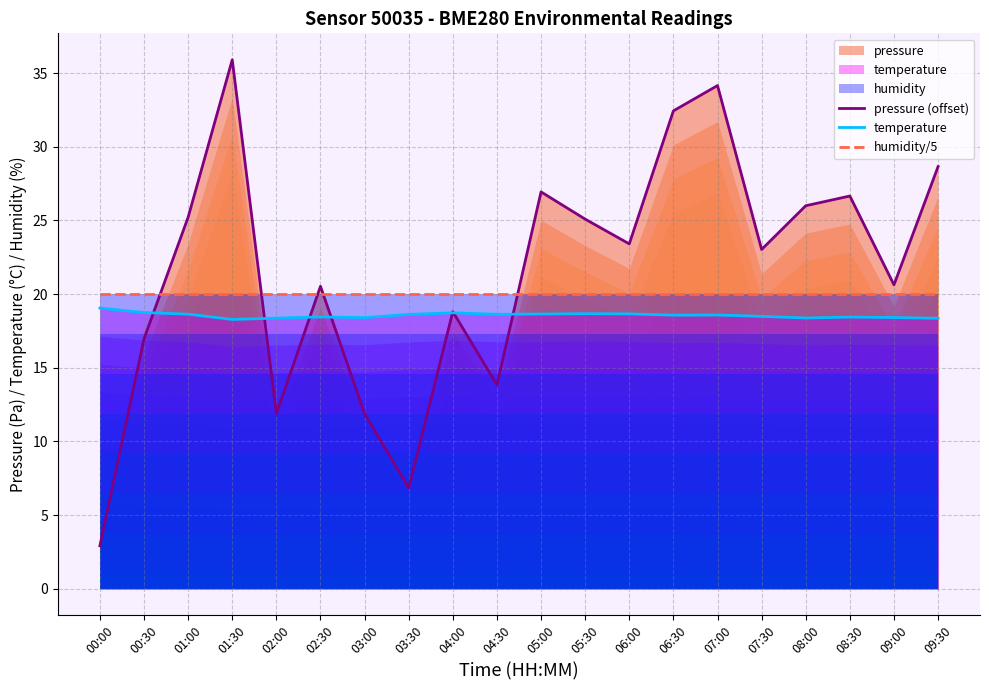

True or false: pressure (offset) has a value of 7.2 at 02:00.

False